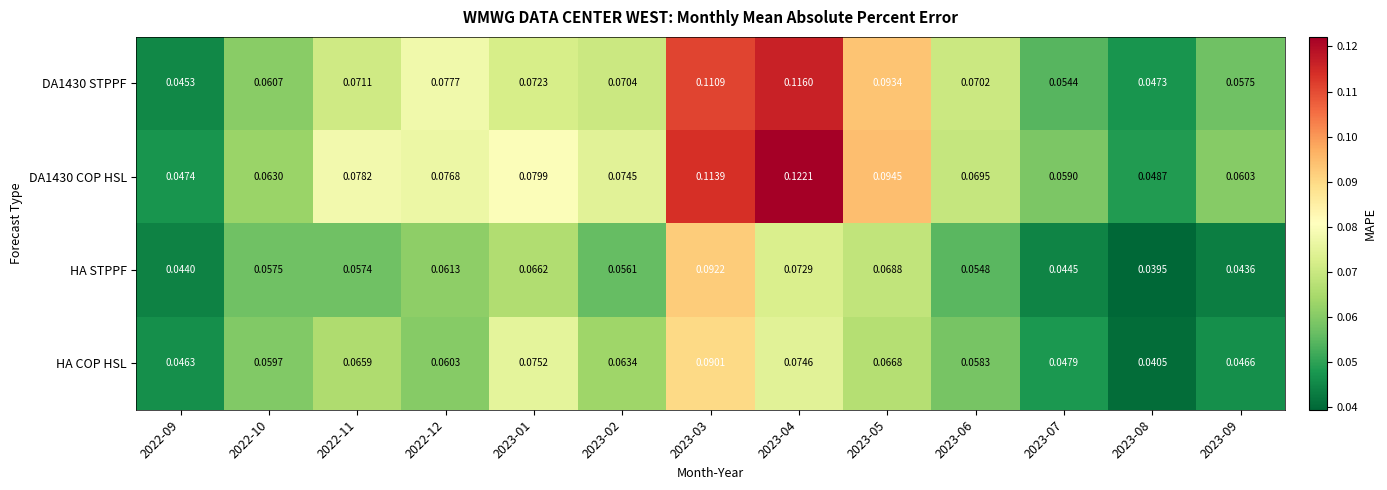

Which series has the largest total across all categories?

DA1430 COP HSL